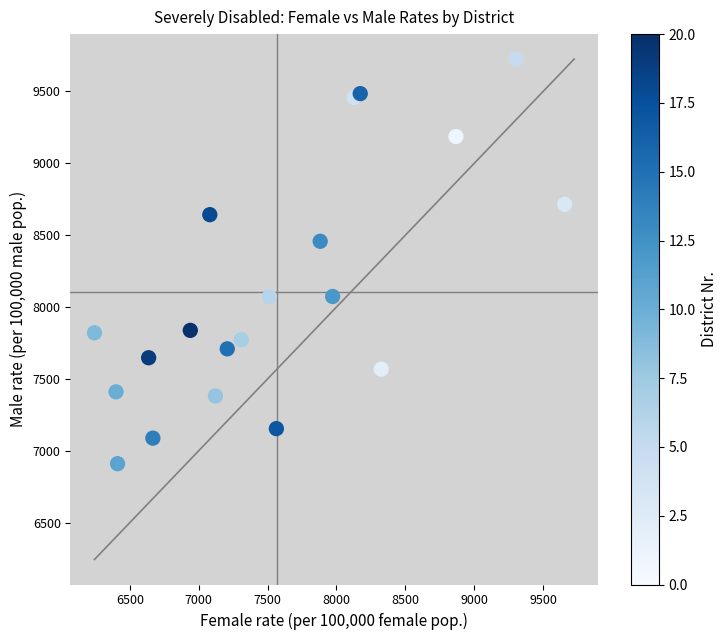

What Y value in the scatter plot is closest to 8317?

8458.0